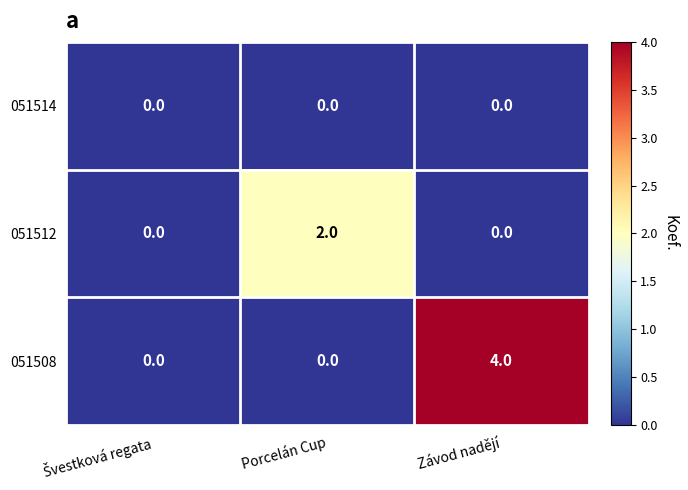

Count the number of data series in this chart.

3